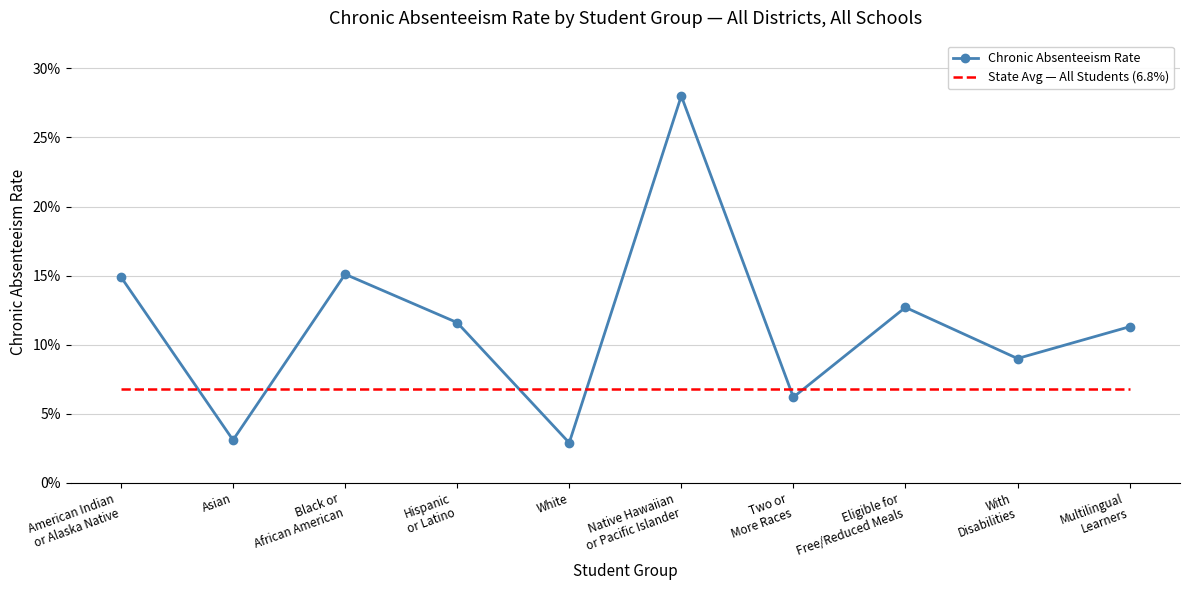

What are all the series names shown in the legend?

Chronic Absenteeism Rate, State Avg — All Students (6.8%)